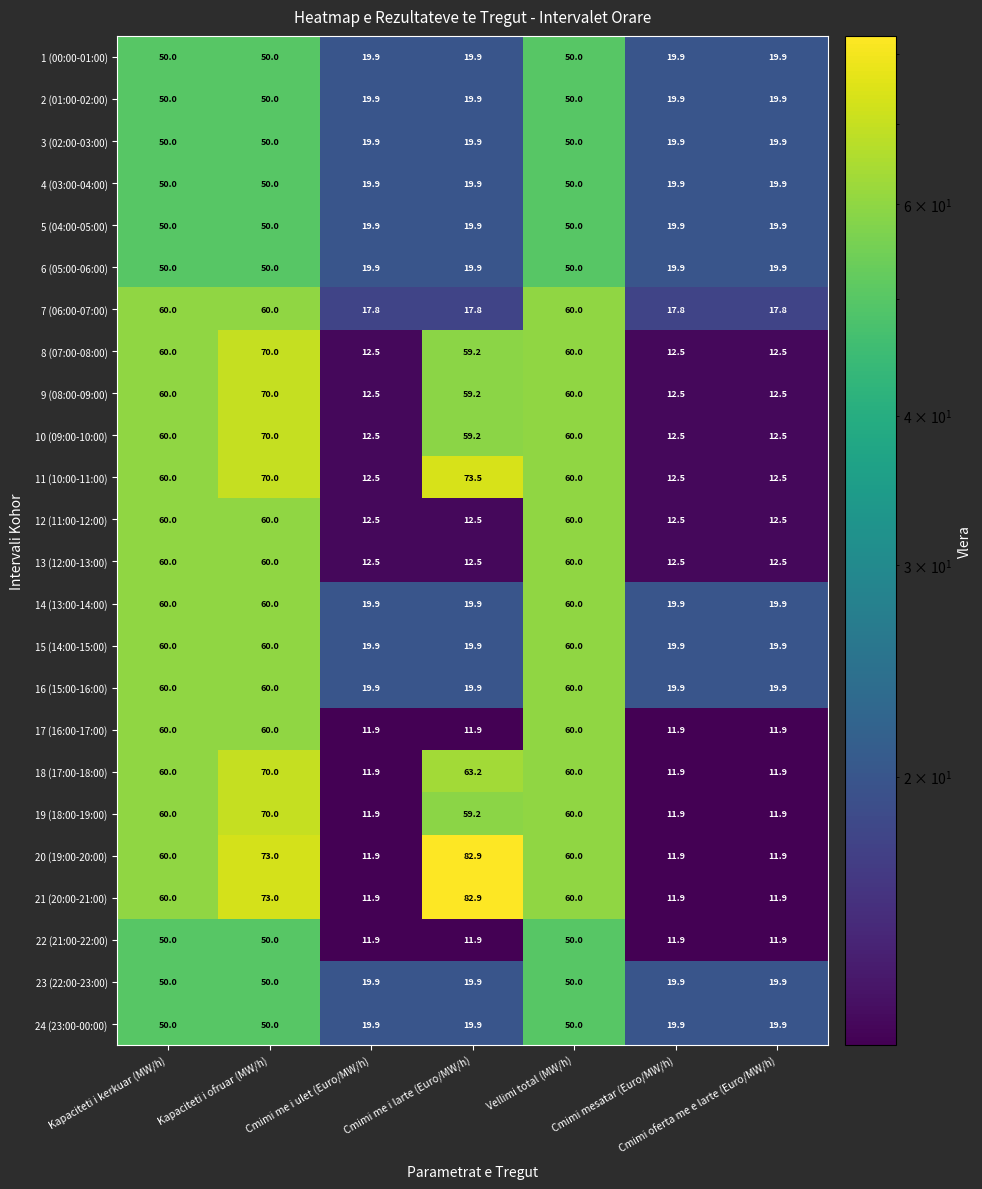

What is the spread (max minus min) of values at Cmimi mesatar (Euro/MW/h)?

8.0